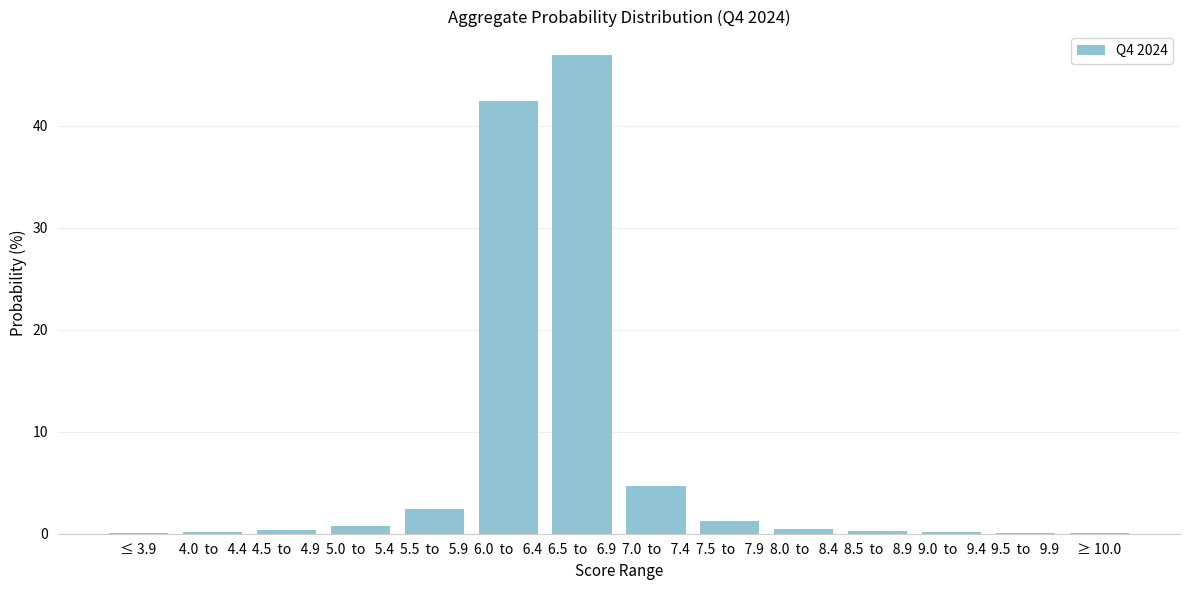

Which has a higher value, 6.5  to   6.9 or 6.0  to   6.4?

6.5  to   6.9